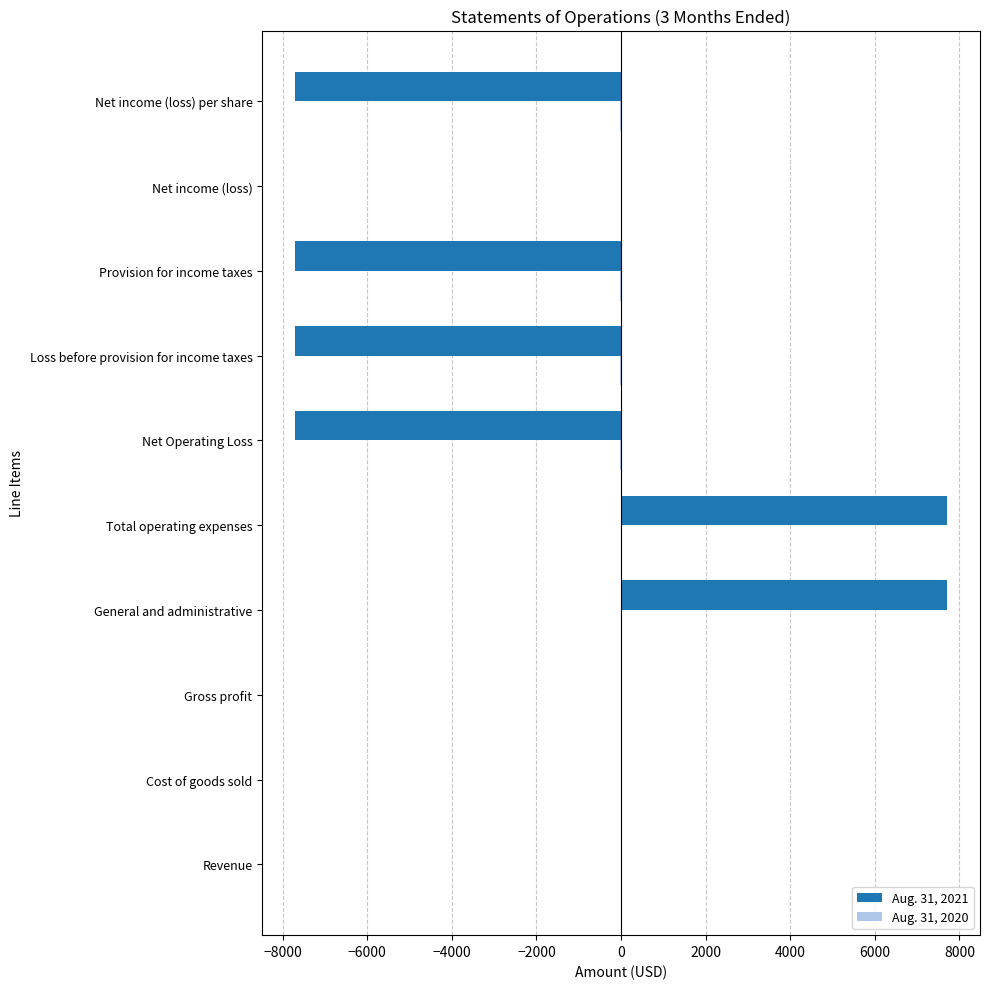

What is the greatest value displayed?

7714